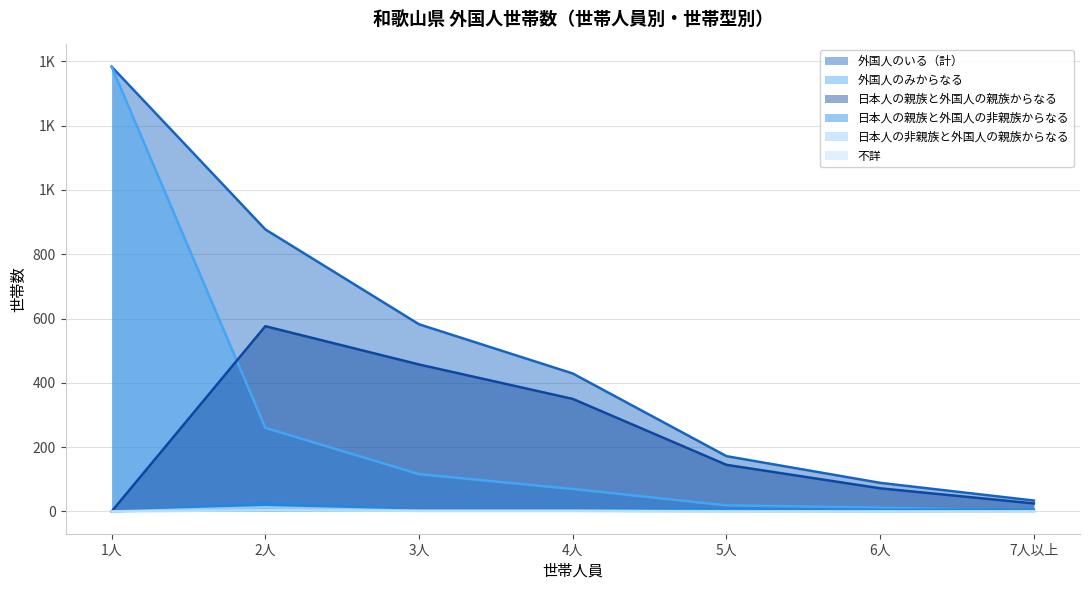

Rank the series by their maximum value, from lowest to highest.

不詳, 日本人の非親族と外国人の親族からなる, 日本人の親族と外国人の非親族からなる, 日本人の親族と外国人の親族からなる, 外国人のみからなる, 外国人のいる（計）